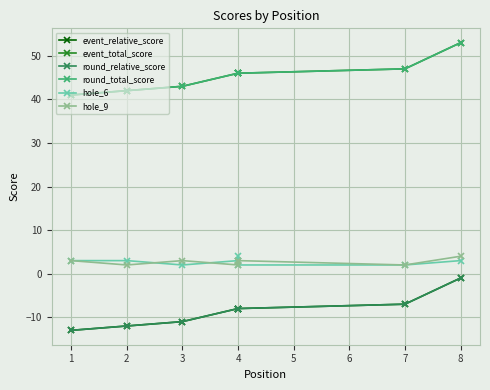

What is the smallest value displayed?

-13